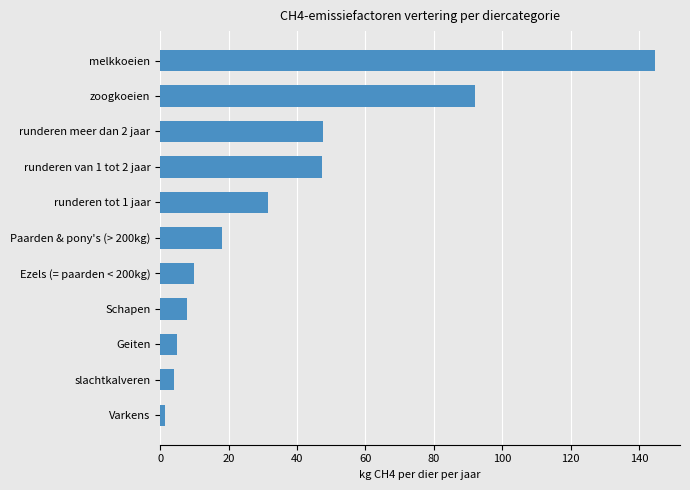

What is the difference between the second highest and second lowest values?

88.0